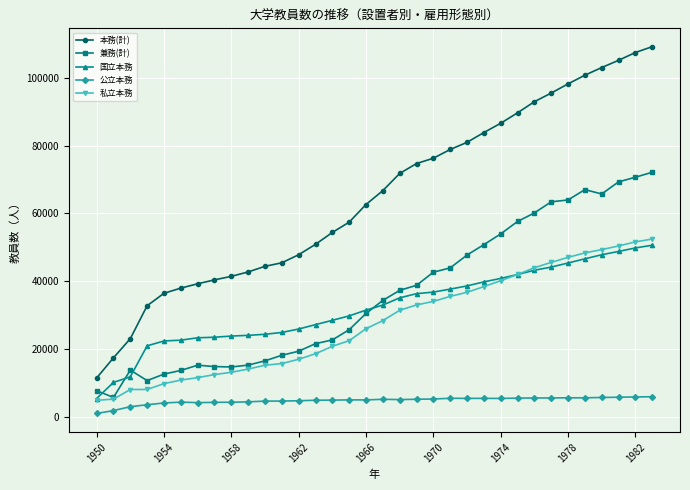

How many lines are shown in the chart?

5